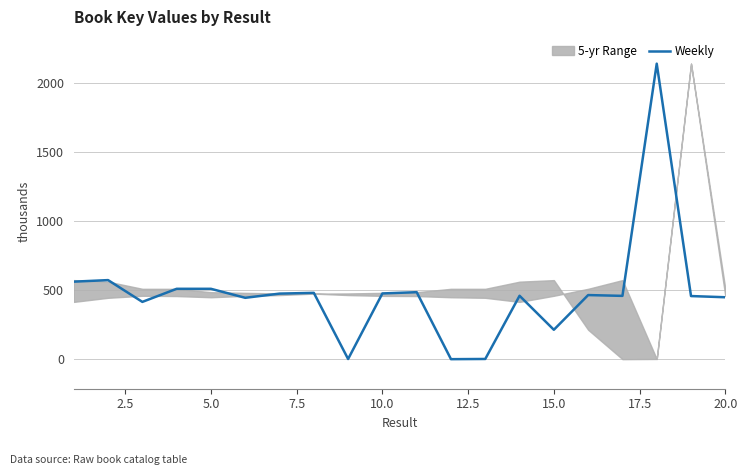

The value of Weekly at 10.0 is 752.0. True or false?

False